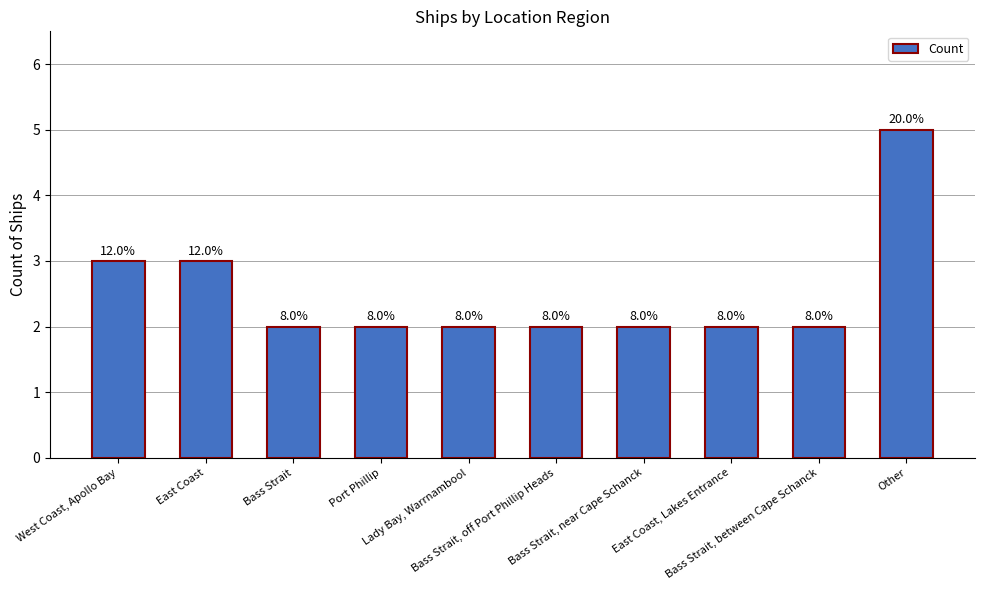

What position from the left is Other?

10